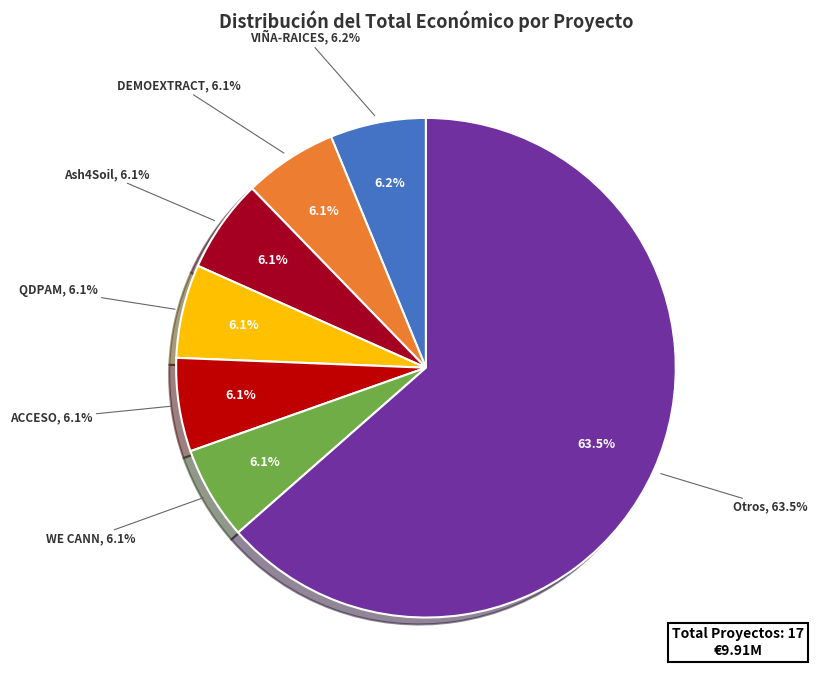

True or false: Ash4Soil accounts for 6% of the total.

True